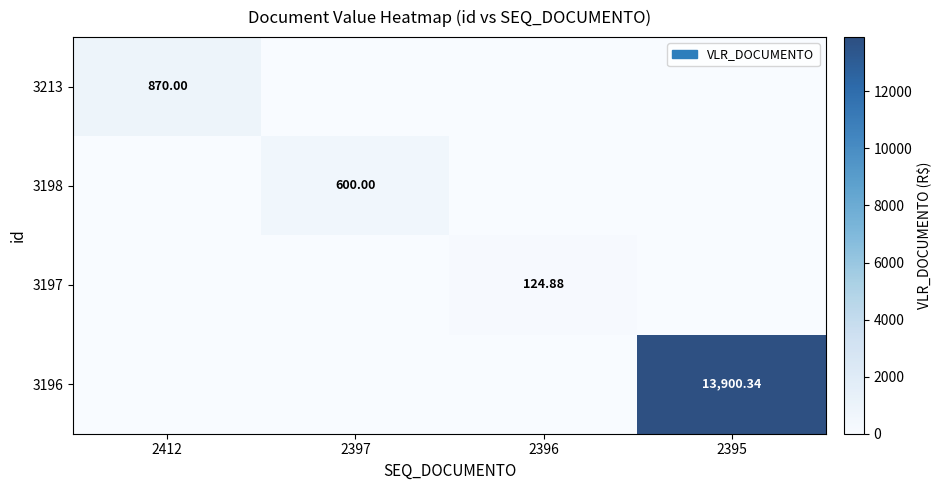

What is the maximum value for 3196?

13900.3